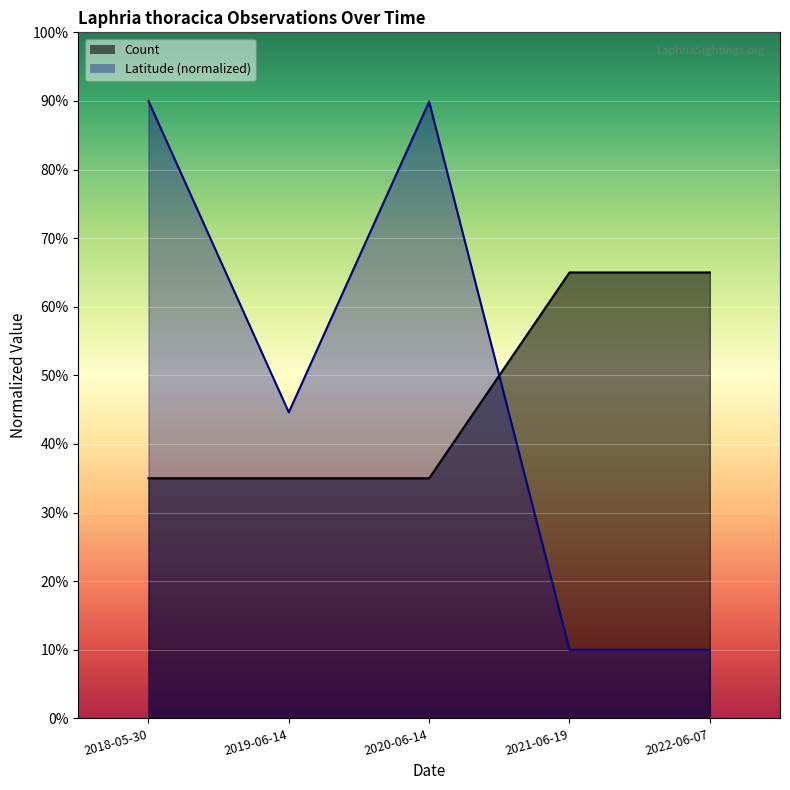

Rank the series by their average value, from highest to lowest.

Latitude, Count